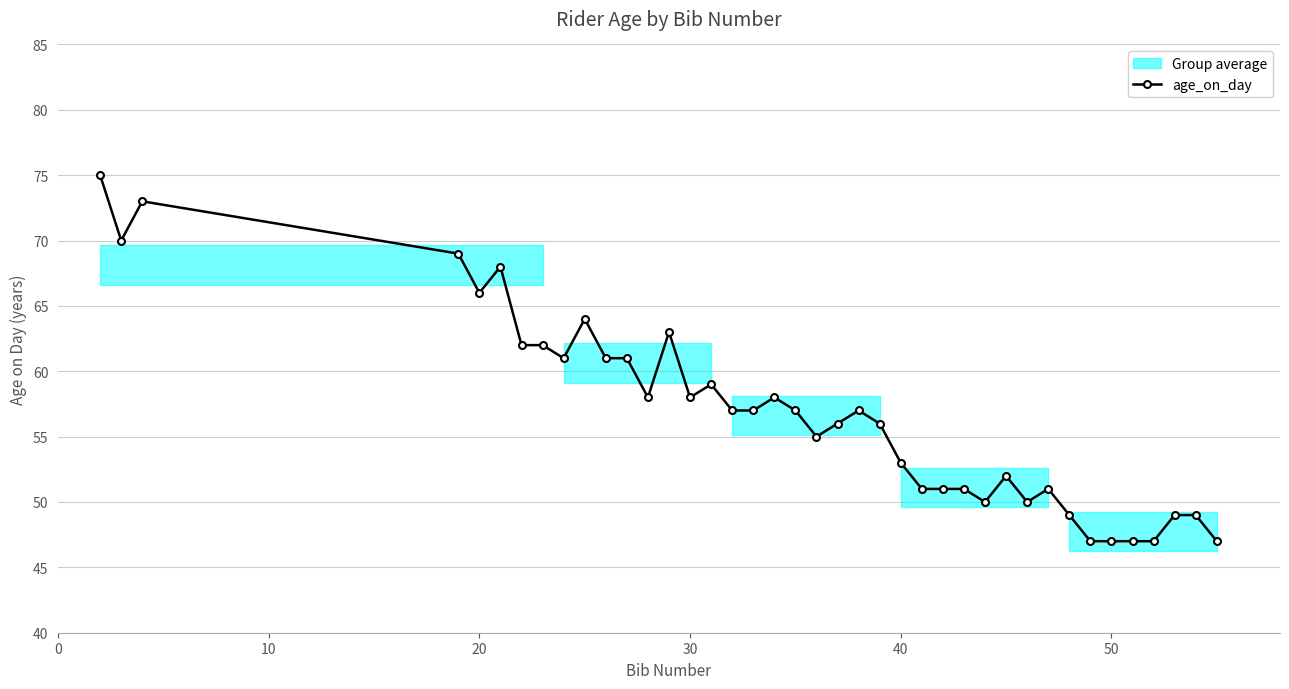

True or false: age_on_day has more than 0 interior local peaks.

True